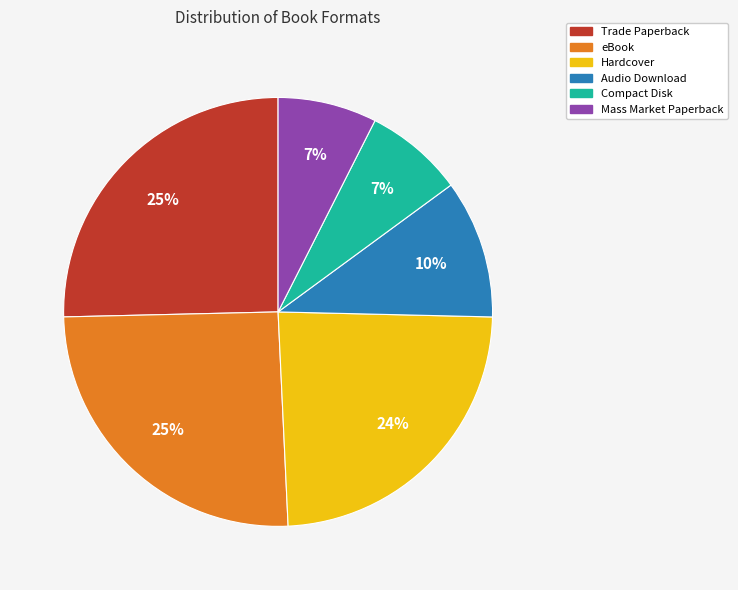

Do eBook and Audio Download together represent more than half of the pie?

No